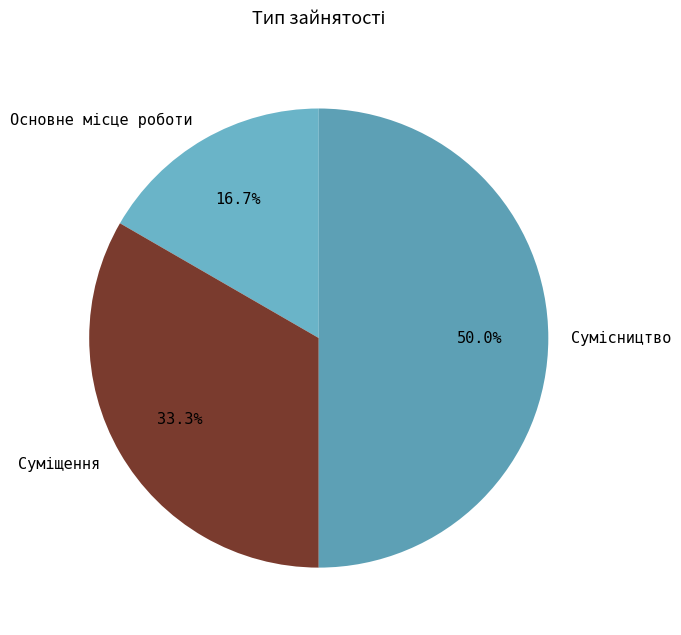

Rank the categories by value from lowest to highest.

Основне місце роботи, Суміщення, Сумісництво